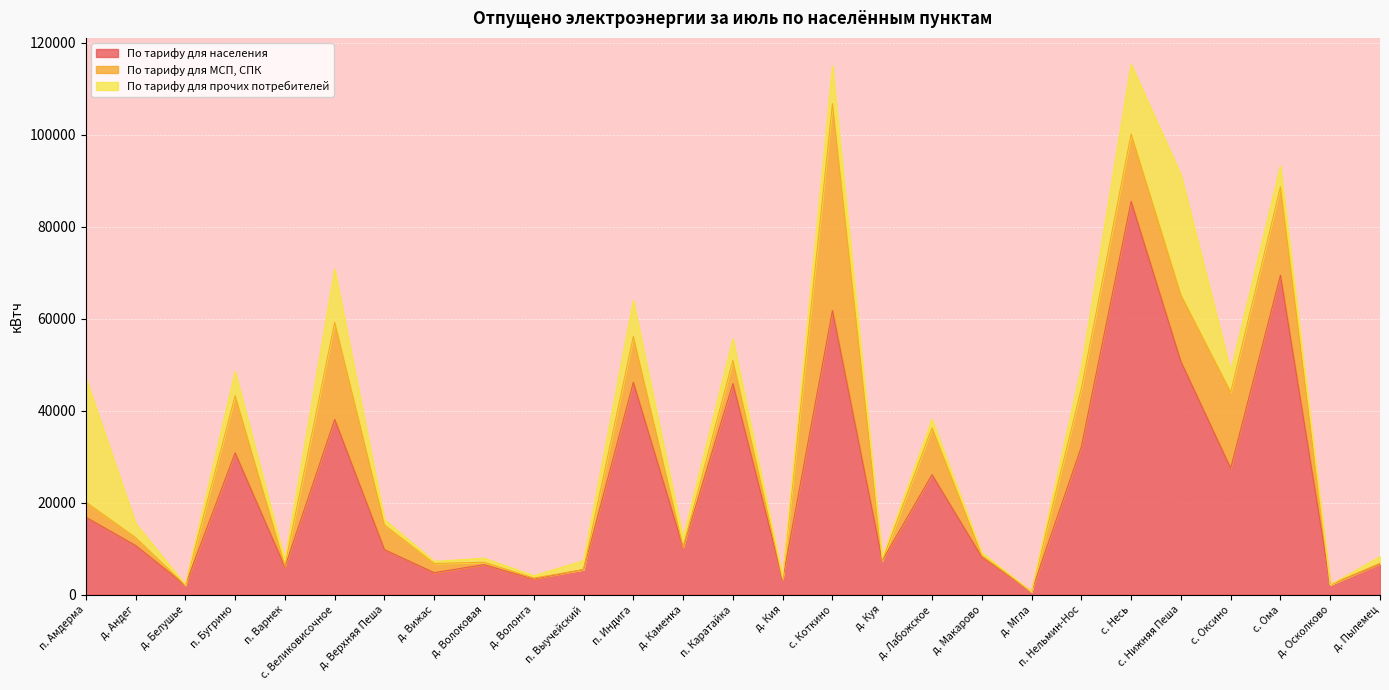

Rank the series at д. Белушье from highest to lowest value.

По тарифу для населения, По тарифу для прочих потребителей, По тарифу для МСП, СПК